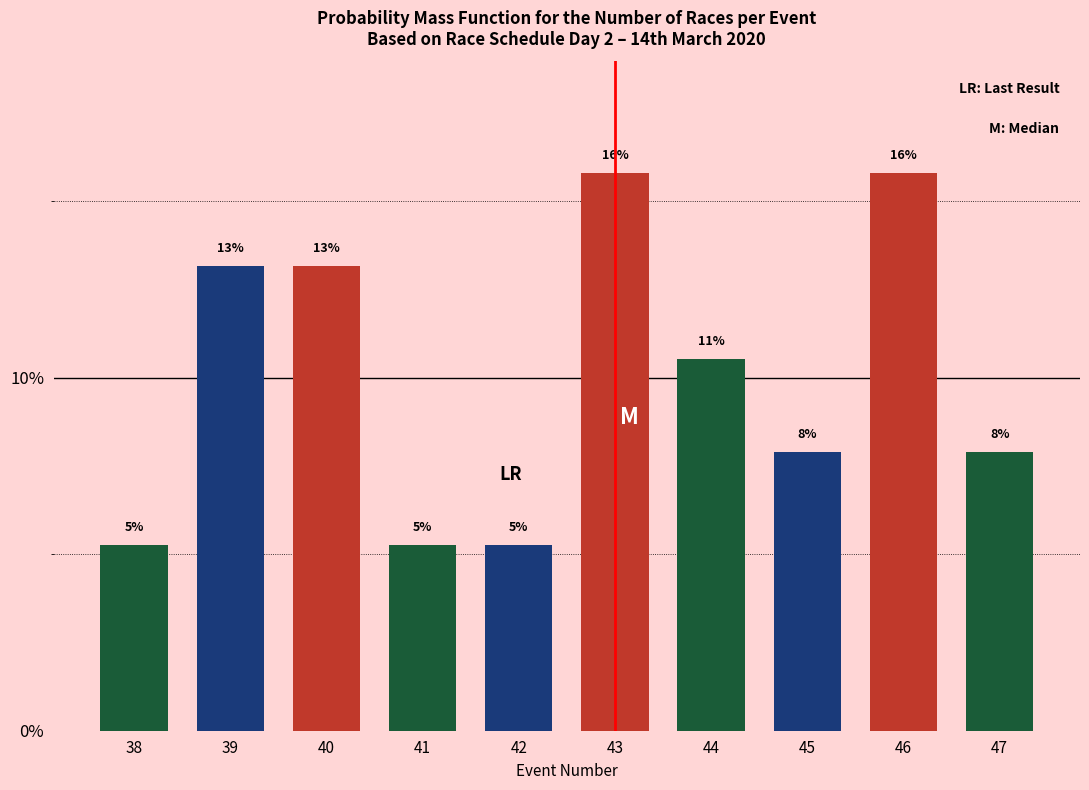

How many bars are there in total?

10